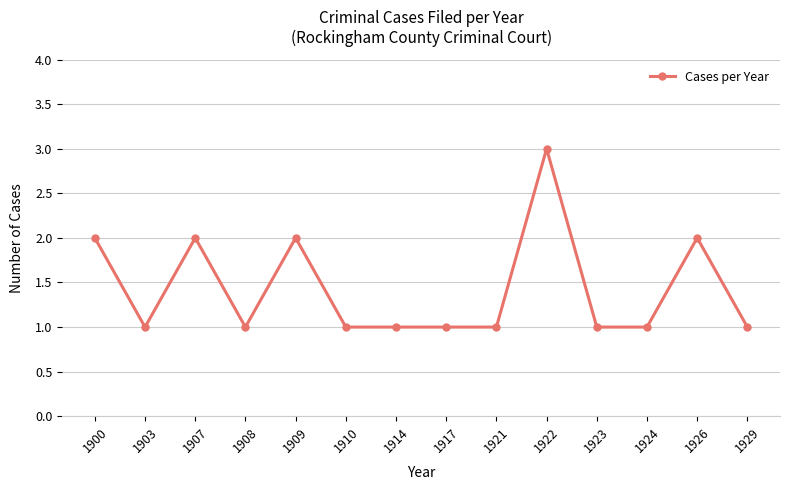

What is the sum of all values?

20